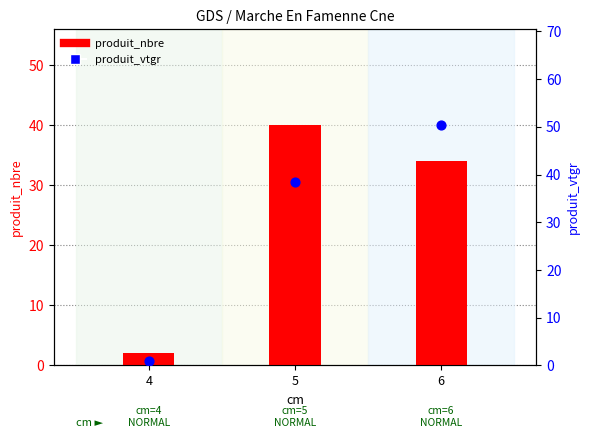

Which series contains the highest Y value?

produit_vtgr